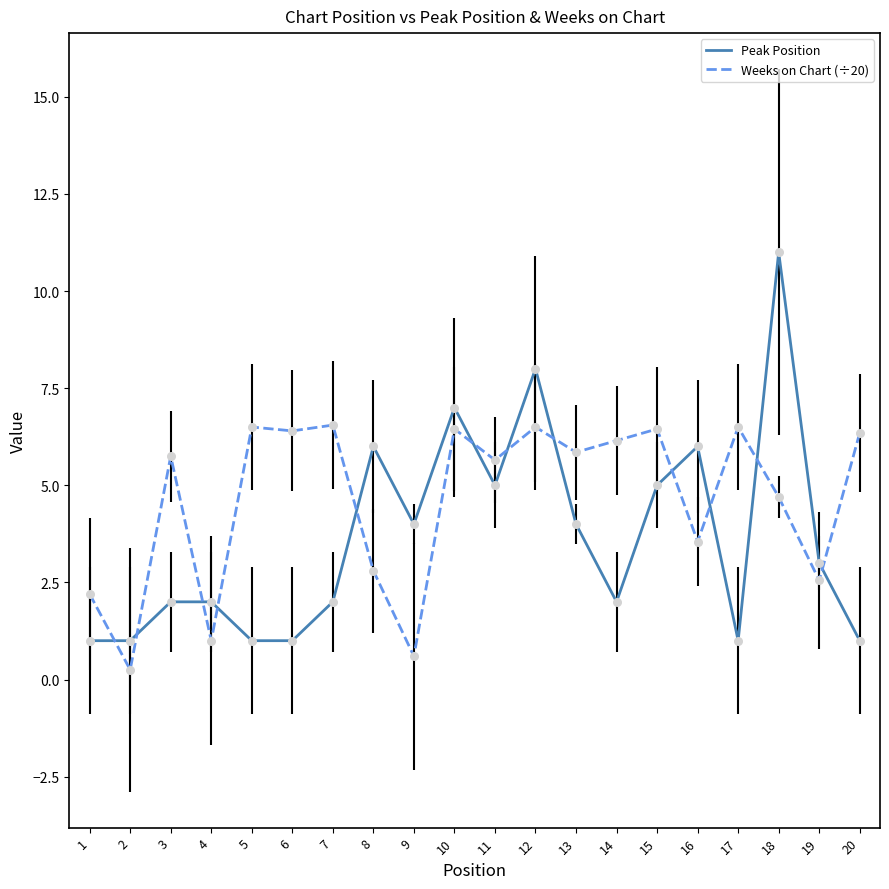

At which category is the sum across all series the highest?

18